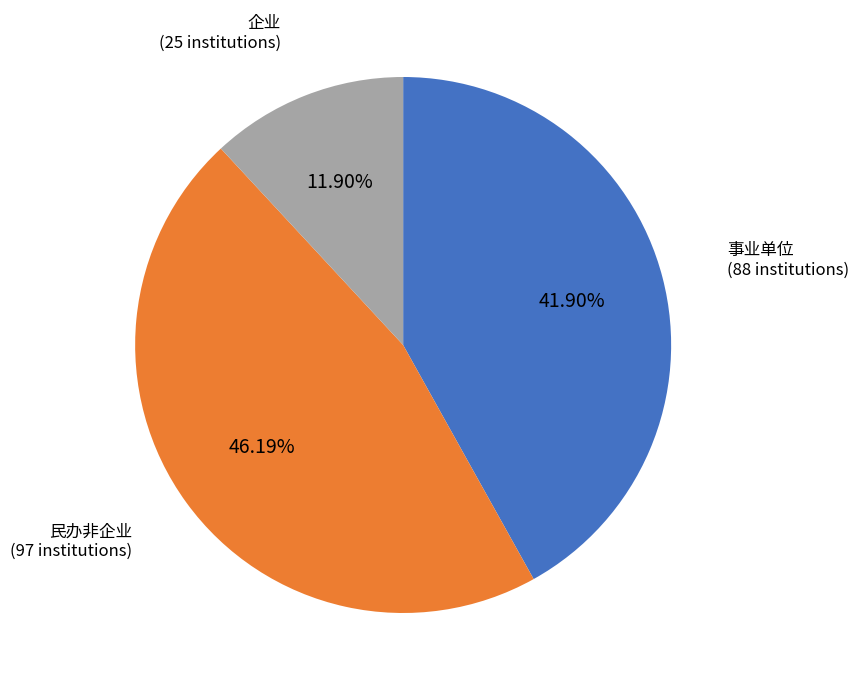

How many segments does this pie chart have?

3